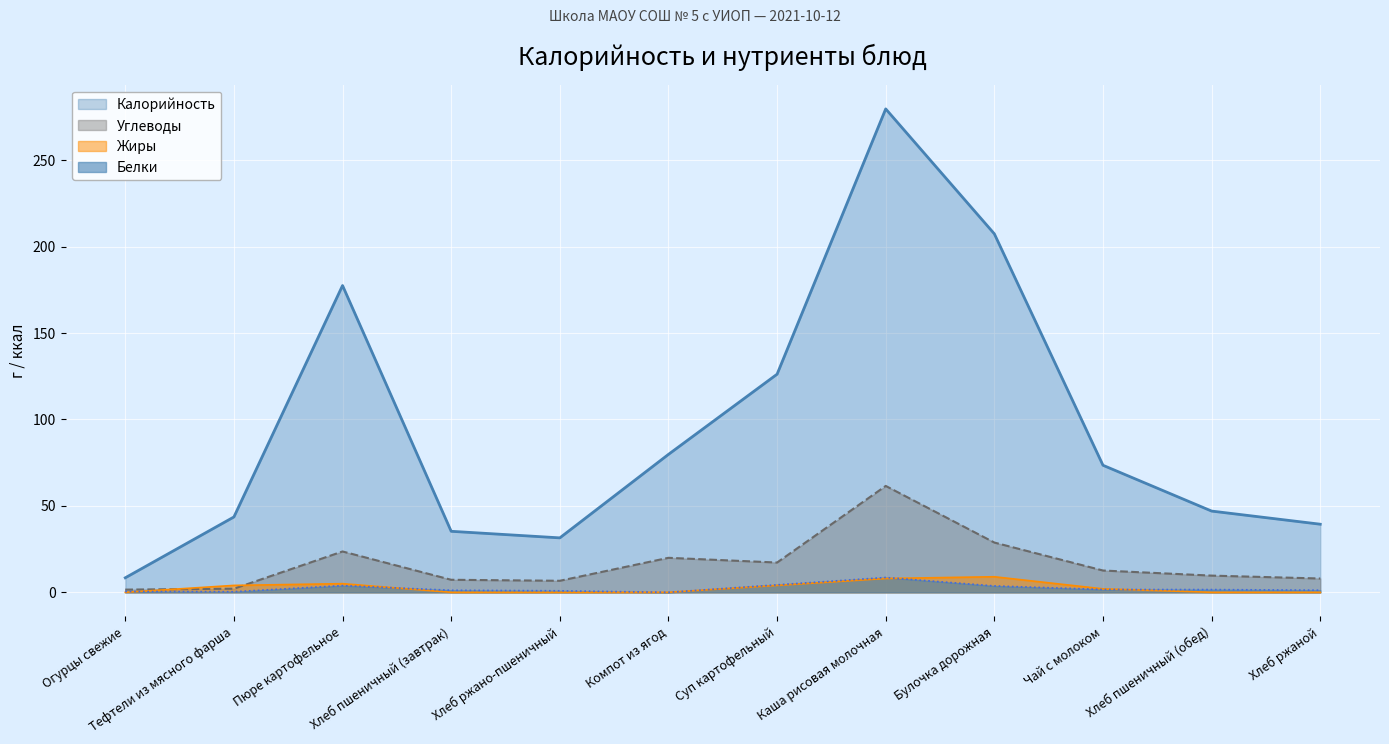

What is the highest value of the Калорийность series?

279.7